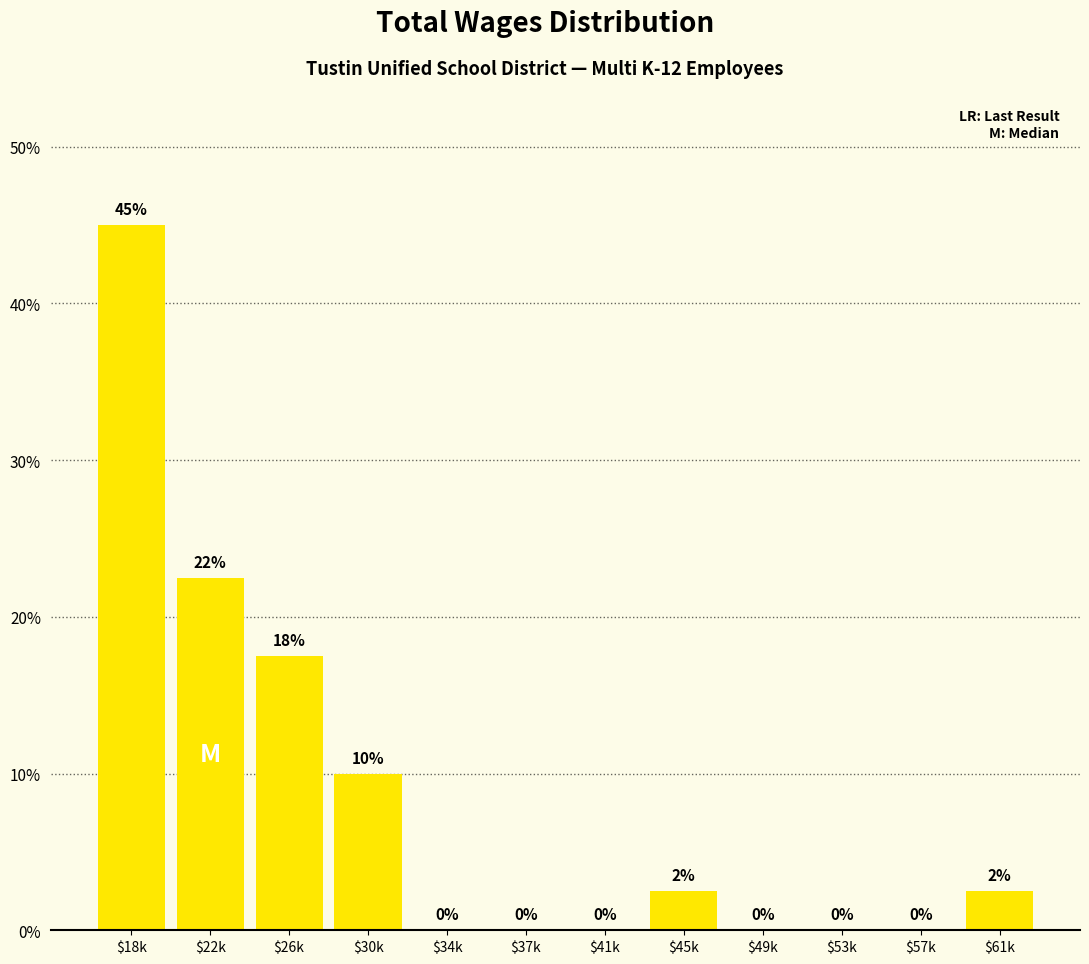

Is it true that the value at $30k is 2.2?

False